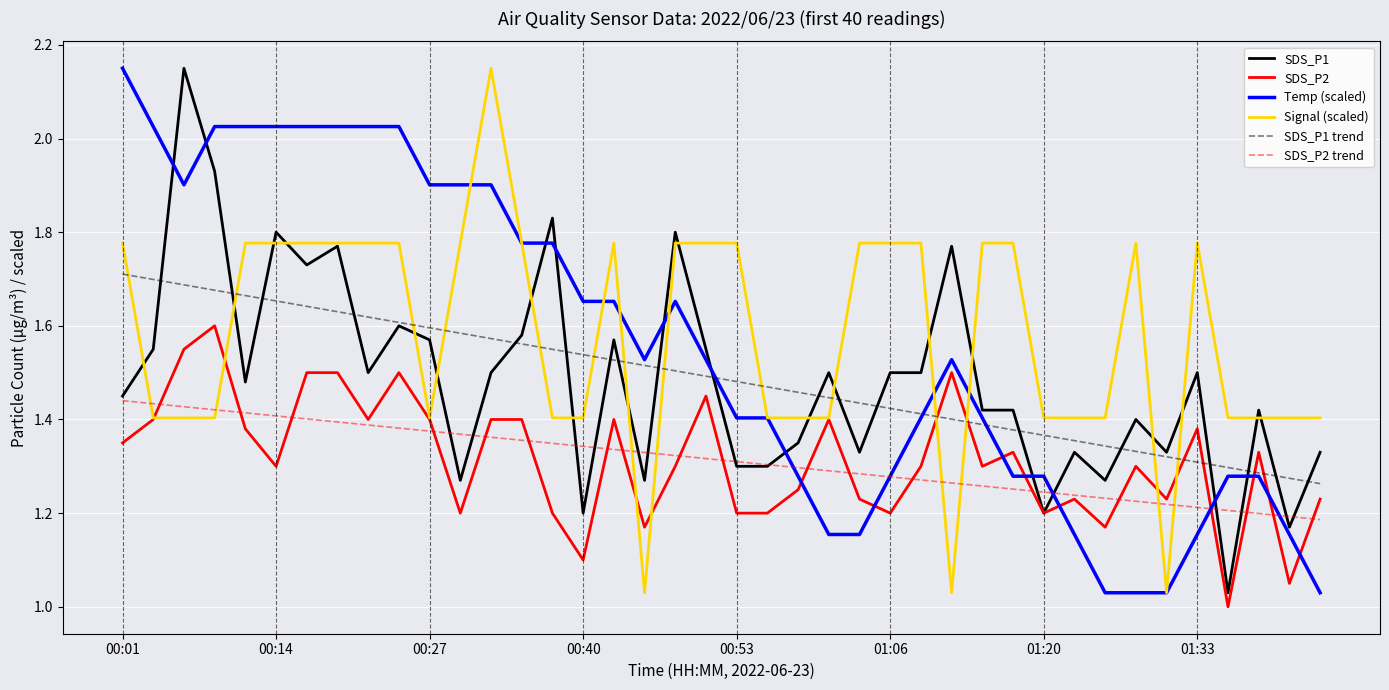

After their last crossing, which series has the higher values: Temp (scaled) or SDS_P2 trend?

SDS_P2 trend